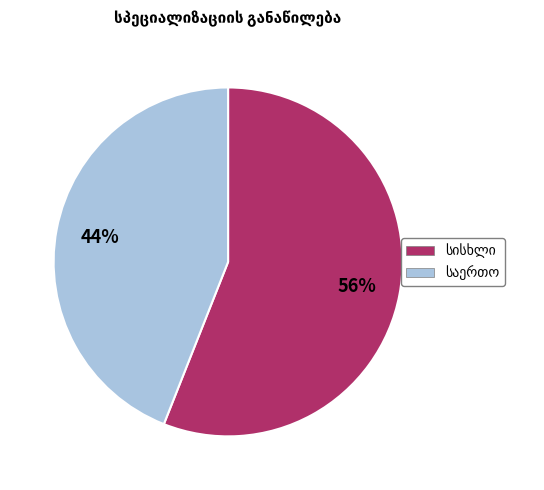

To the nearest percent, what is the average slice percentage?

50%